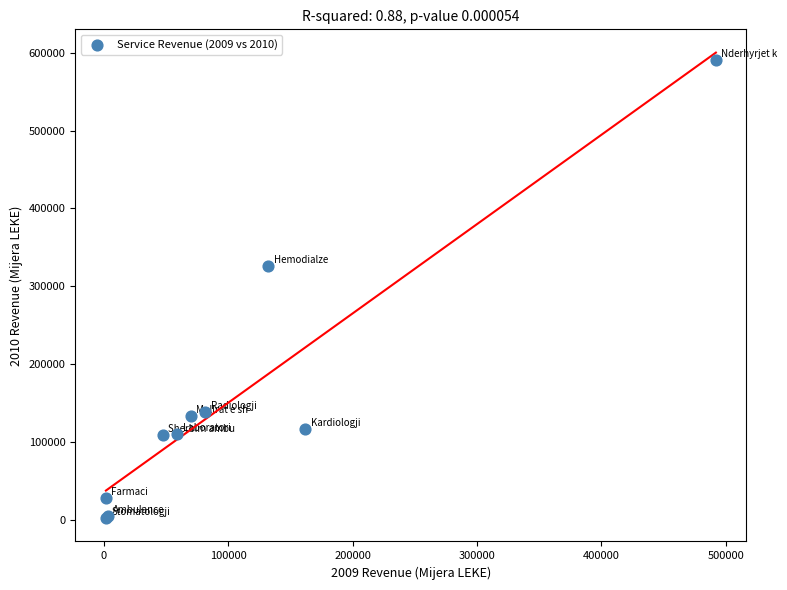

What Y value in the scatter plot is closest to 296202?

326326